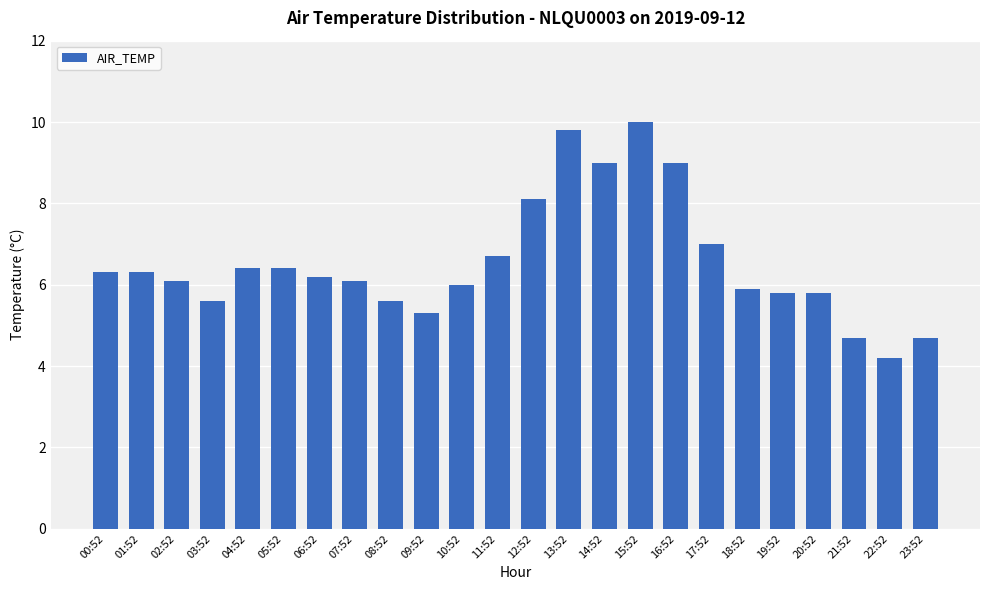

What is the label of the 22nd bar from the left?

21:52